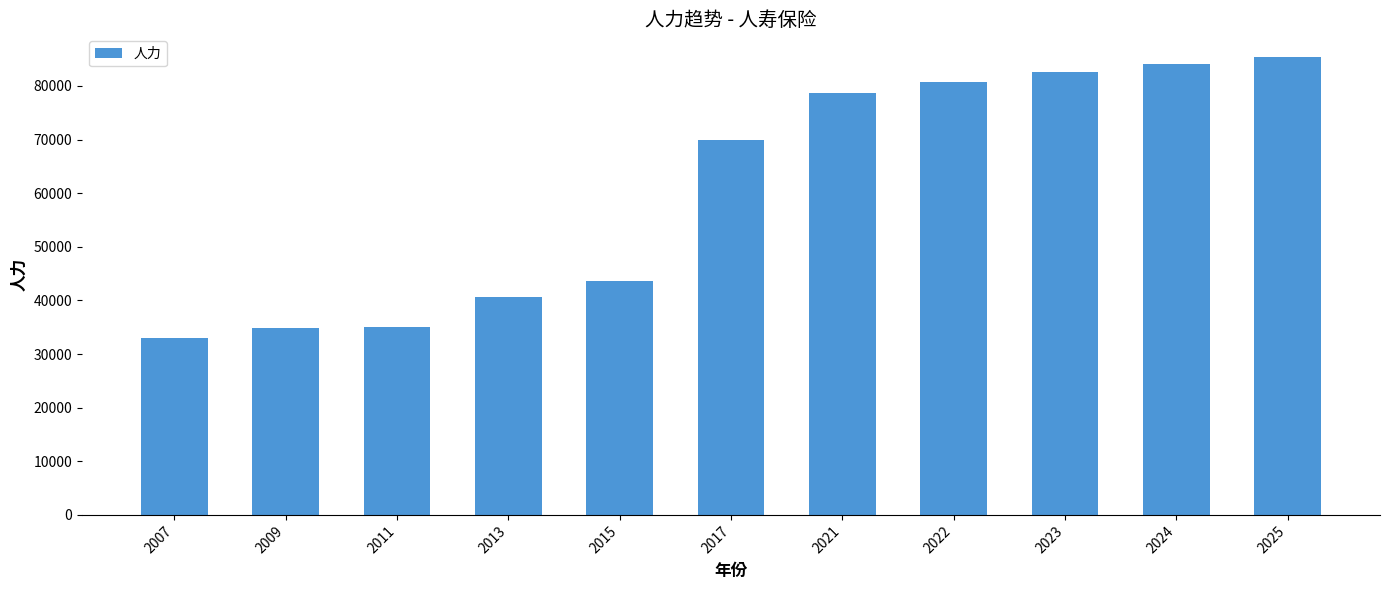

What is the value of the 10th bar from the left?

84039